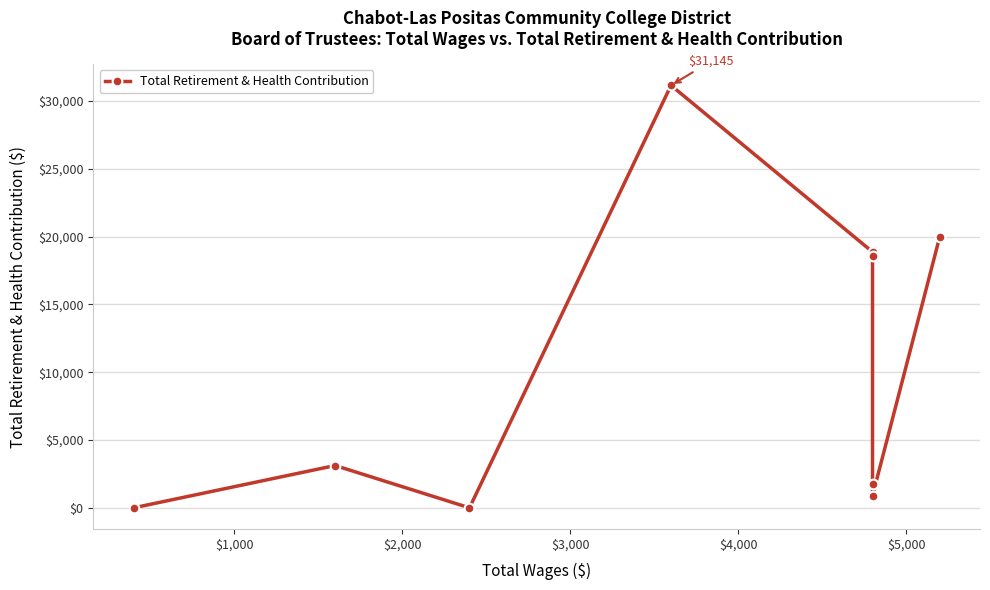

How many lines are shown in the chart?

1